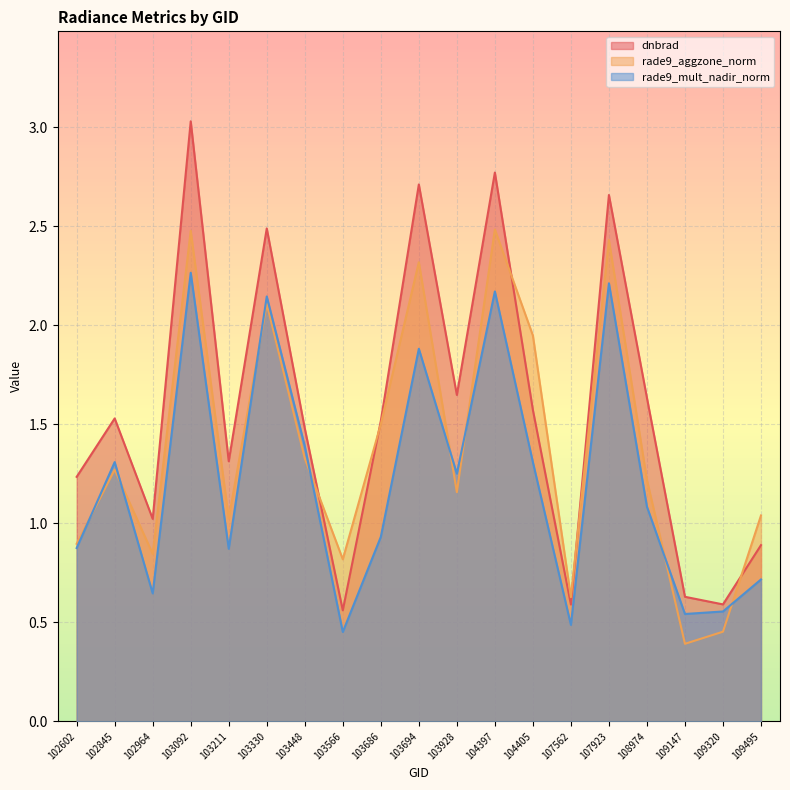

Which has a higher value, 103330 or 102964?

103330